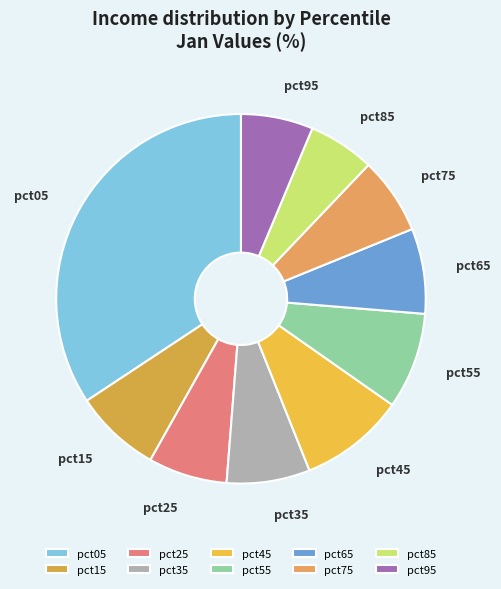

Does pct85 account for over 50% of the chart?

No